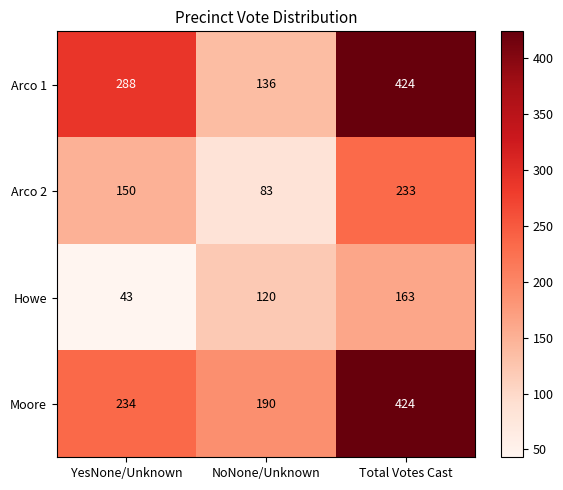

How many Arco 1 values are between 136 and 424?

3